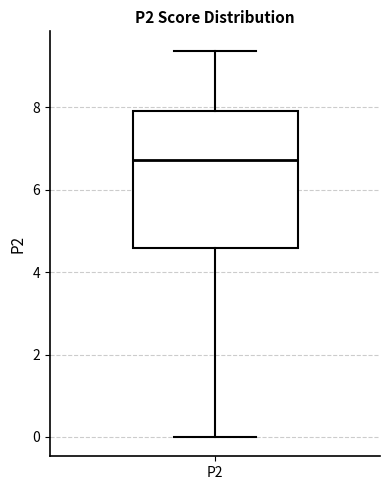

Where does the median line of the box for P2 sit on the y-axis? The values are not printed on the chart, so give them approximately, as read against the axis.

6.8